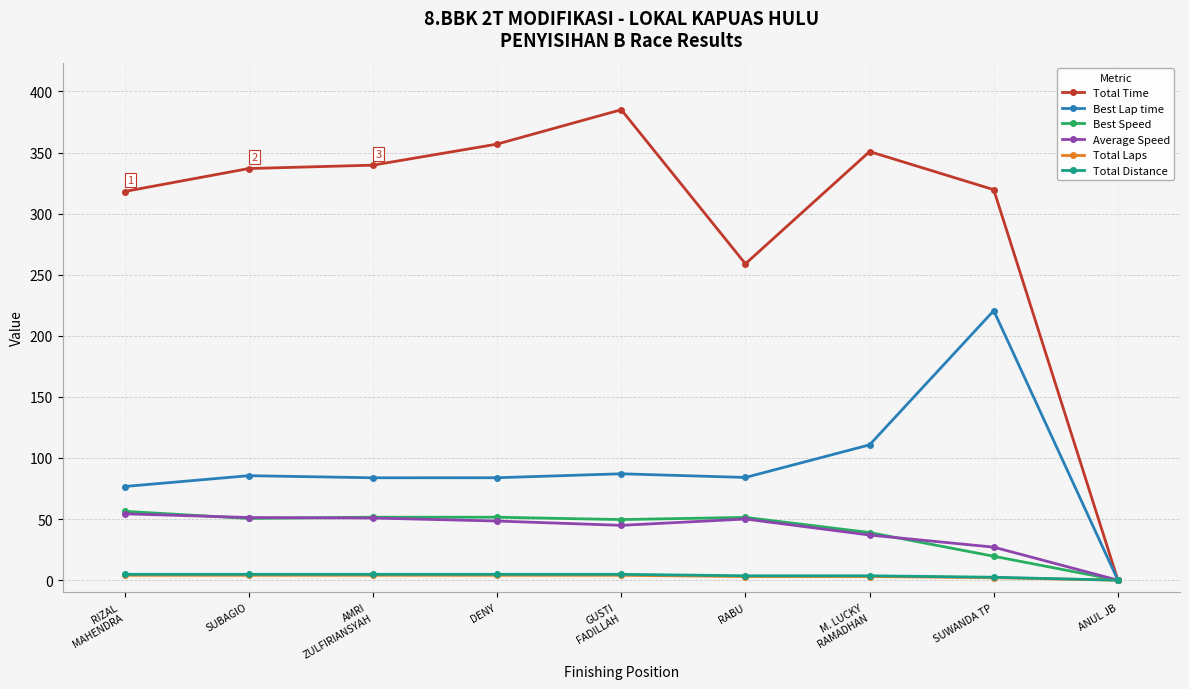

Which series changed the most between DENY and SUWANDA TP?

Best Lap time